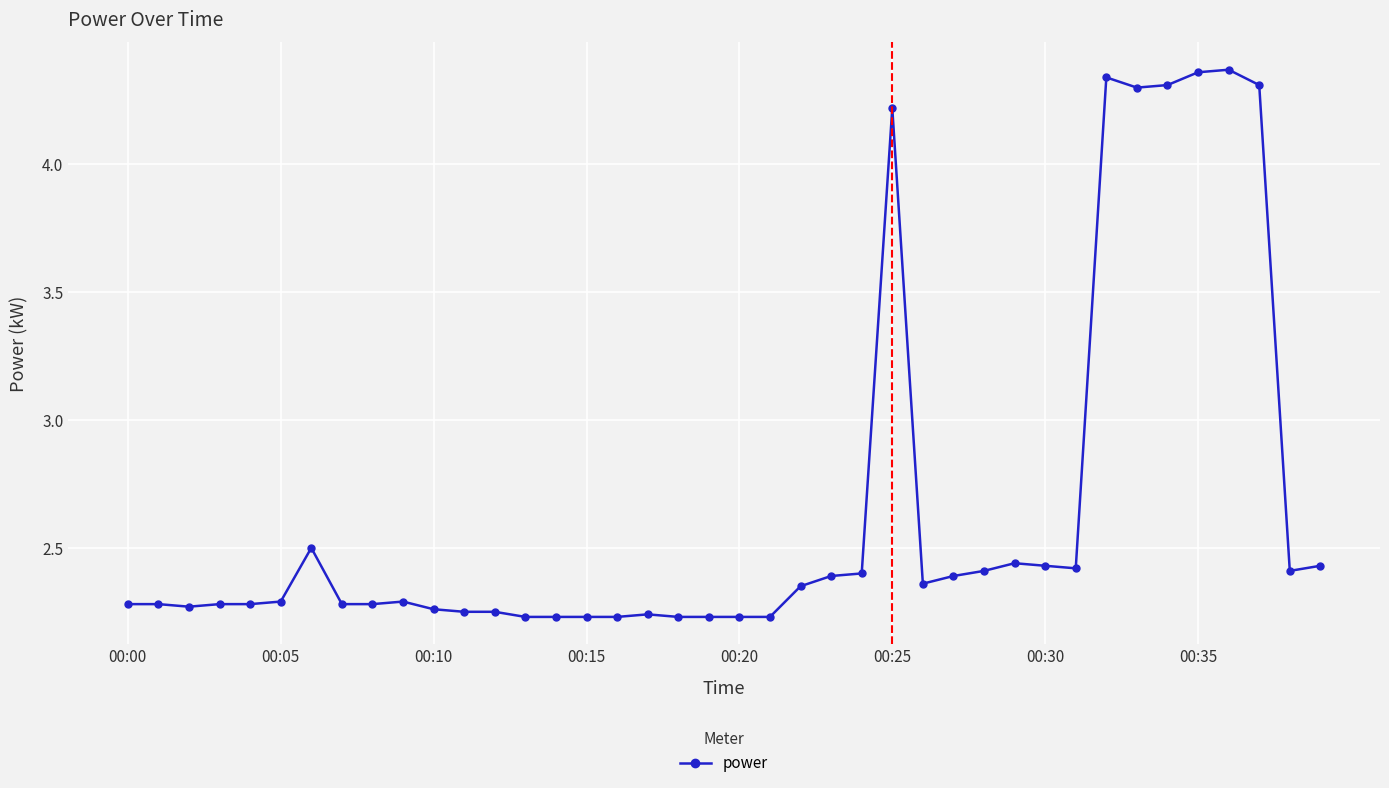

What is the sum of all values?

106.5